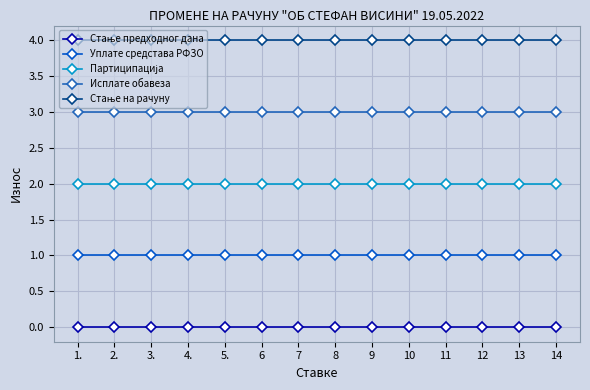

True or false: Исплате обавеза and Уплате средстава РФЗО cross at least once.

False